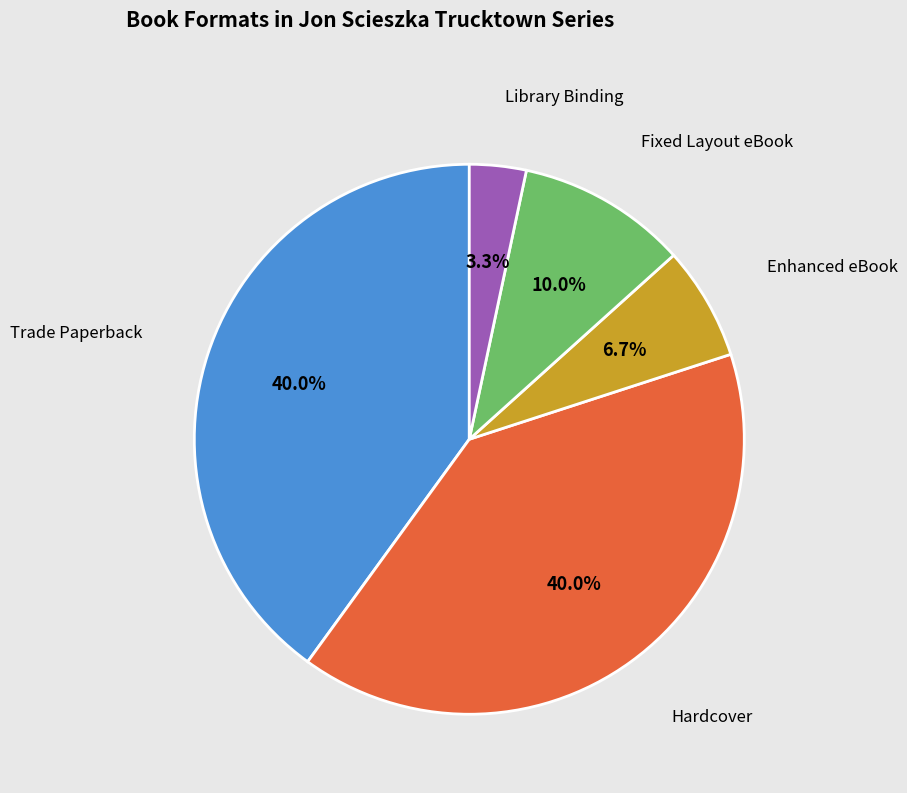

Approximately how many times larger is the value at Fixed Layout eBook compared to Enhanced eBook?

1.5